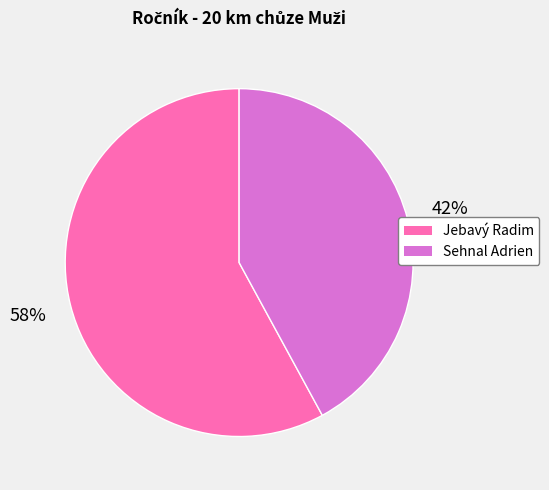

To the nearest percent, what is the difference between the largest and smallest slice percentages?

16%